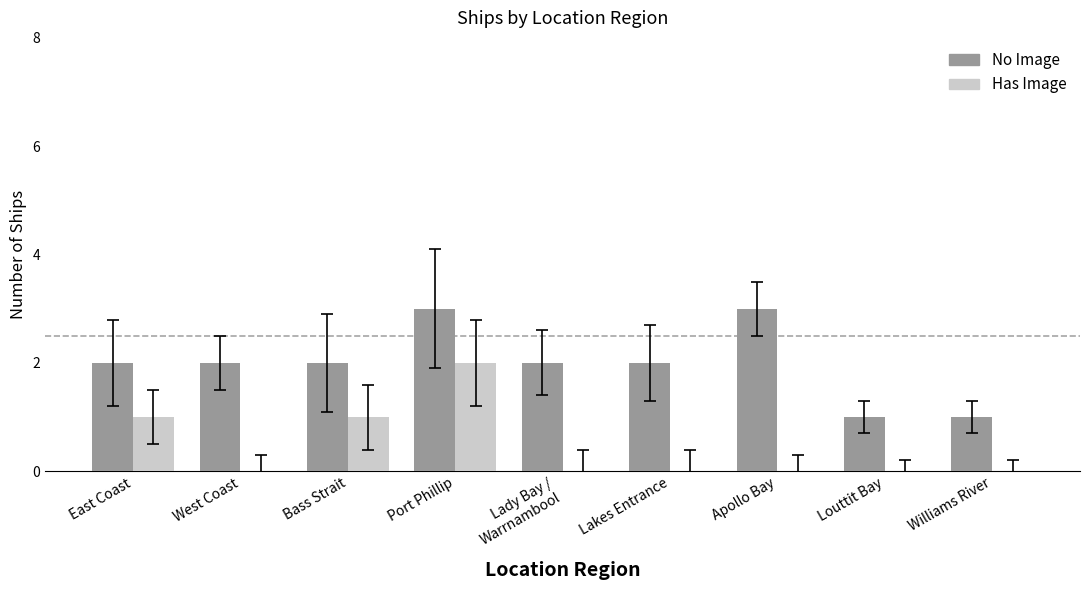

What is the greatest value displayed?

3